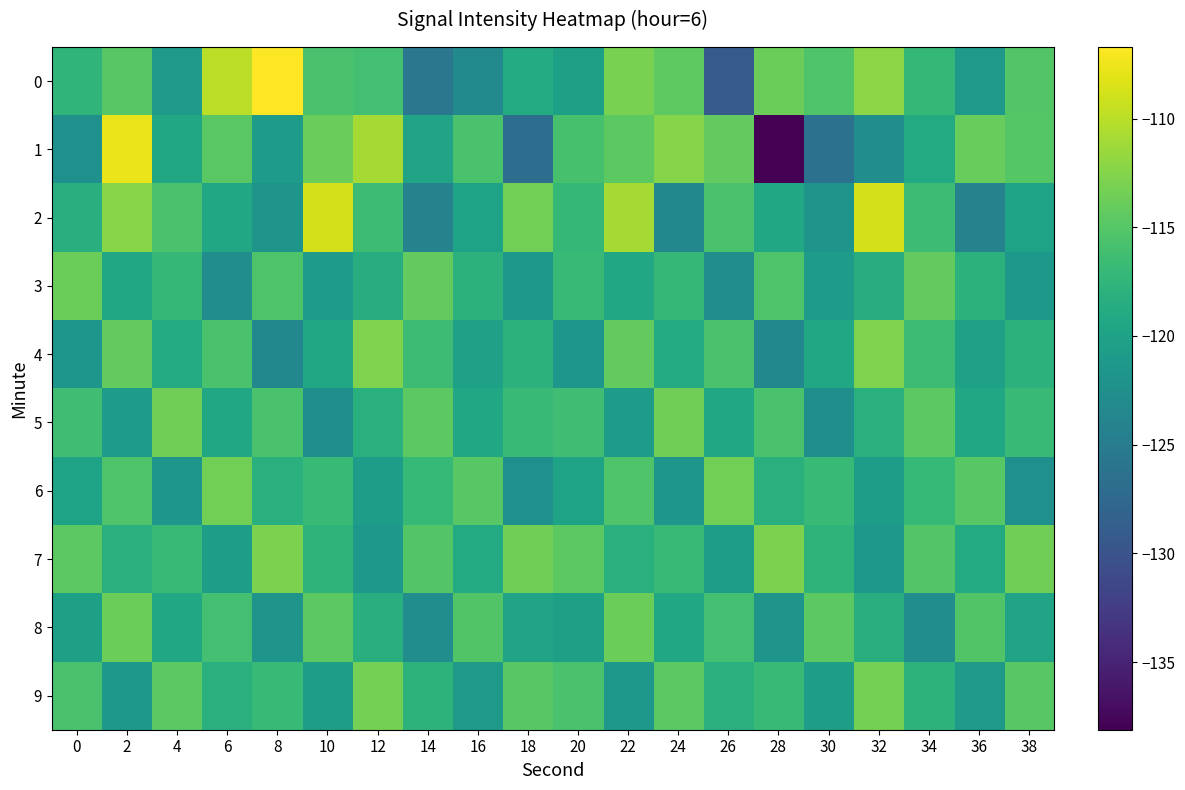

At which category is the sum across all series the highest?

2